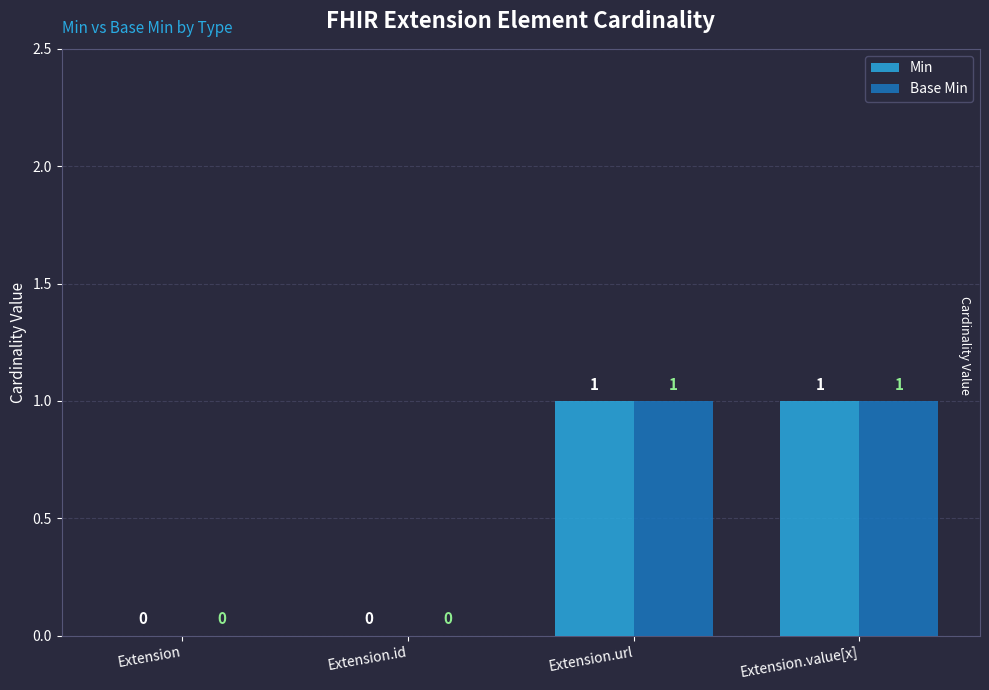

How many Min values are between 0 and 1?

4